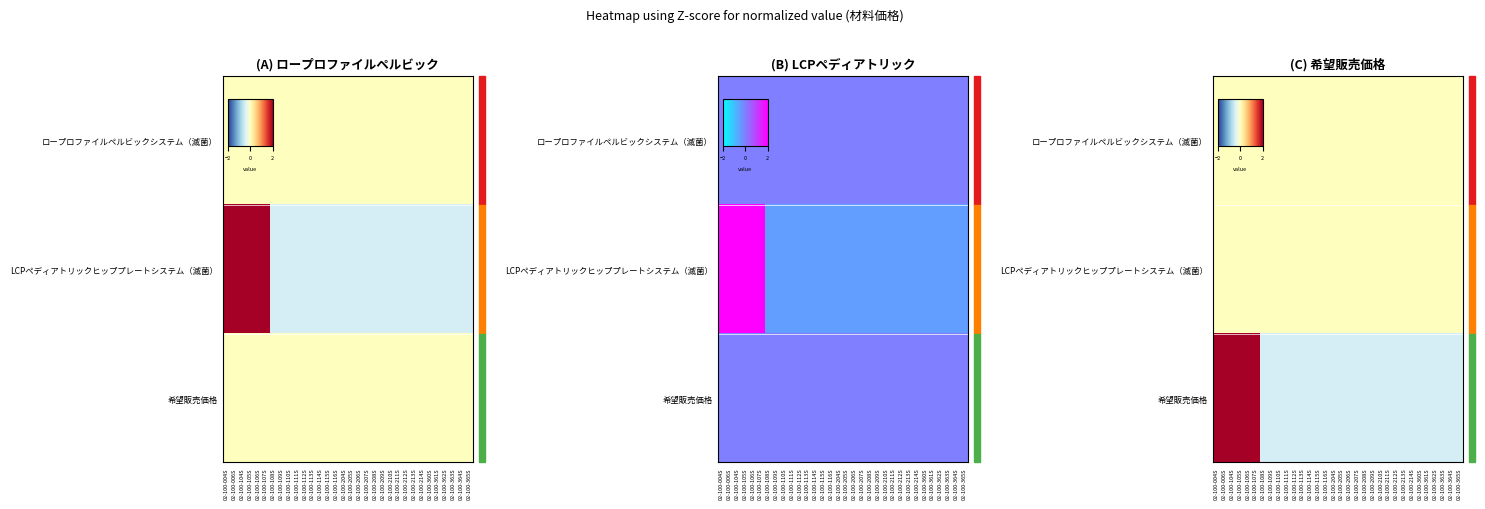

What is the smallest value displayed?

-0.5